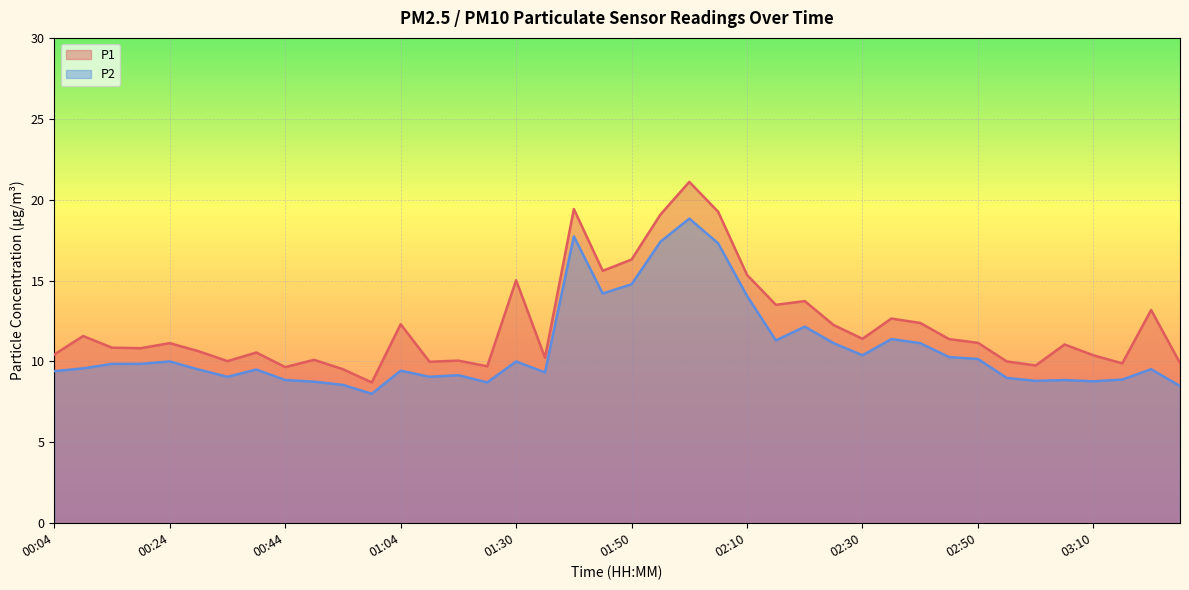

List the series in order of their overall mean, lowest first.

P2, P1